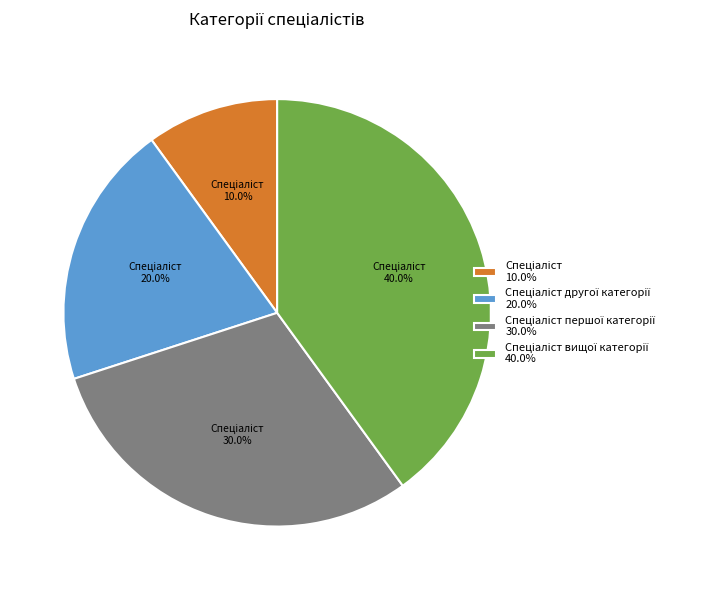

Is there any slice that represents more than half of the pie?

No